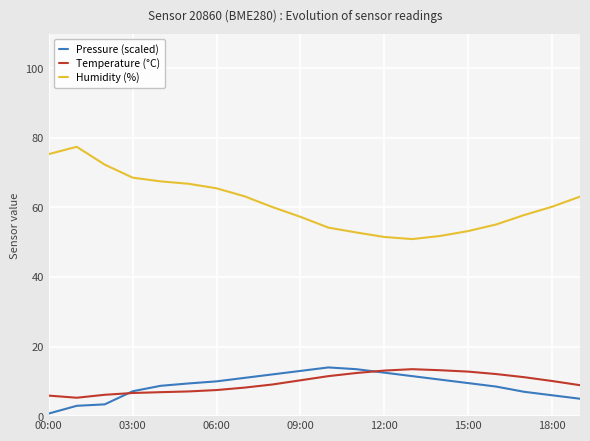

How many lines are shown in the chart?

3